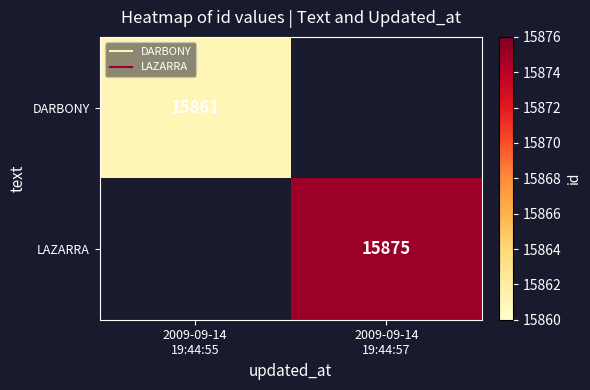

Rank the series by their maximum value, from lowest to highest.

DARBONY, LAZARRA